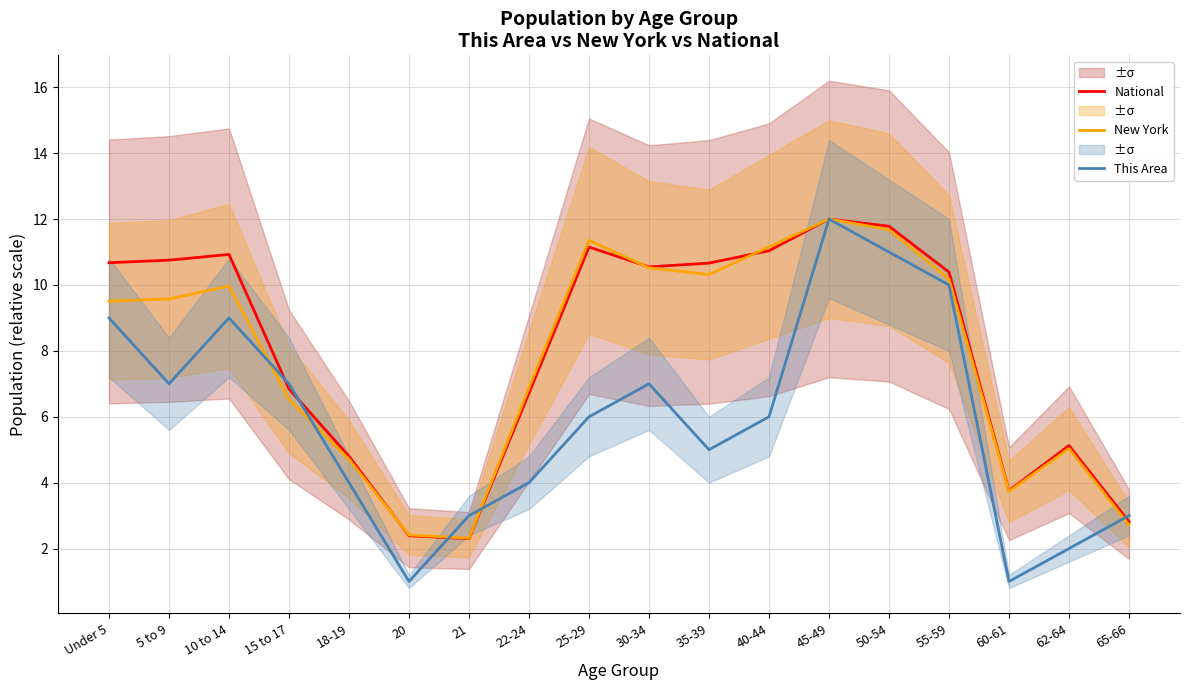

True or false: This Area has more than 0 points higher than both neighbors.

True